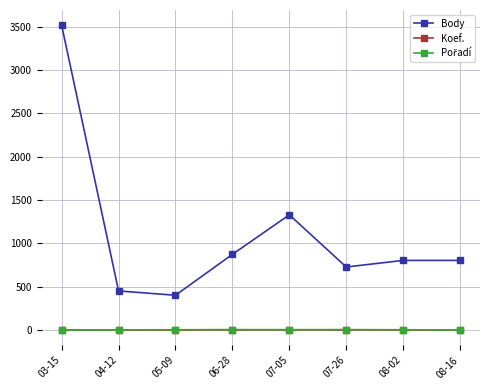

Is the value of Body at 03-15 greater than the value of Koef. at 08-16?

Yes